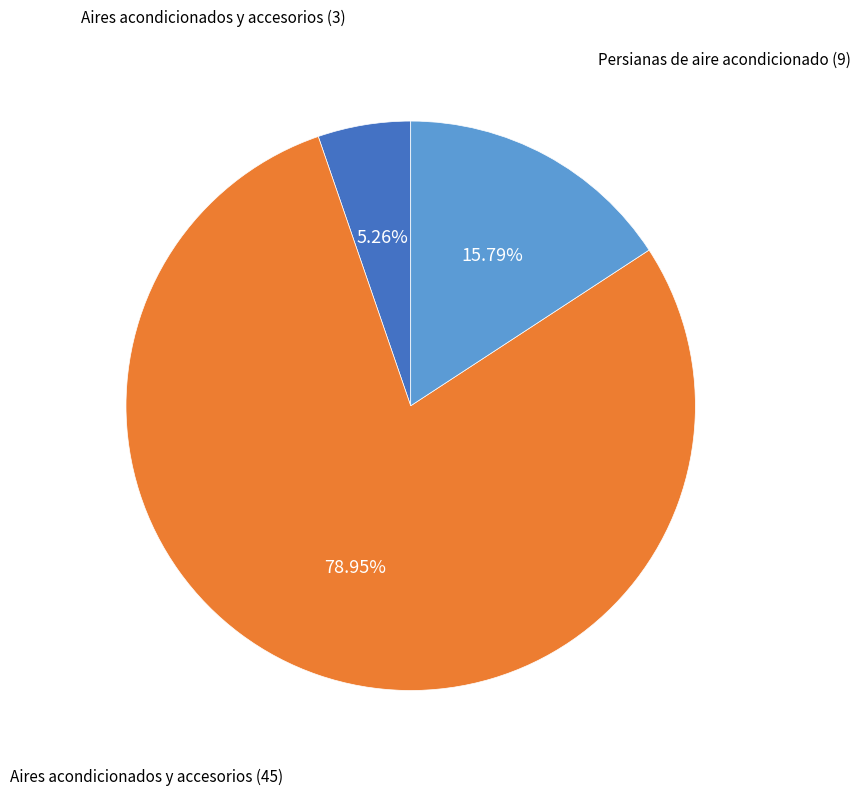

Combined, what portion of the pie is Aires acondicionados y accesorios (3) and Aires acondicionados y accesorios (45)?

84.2%